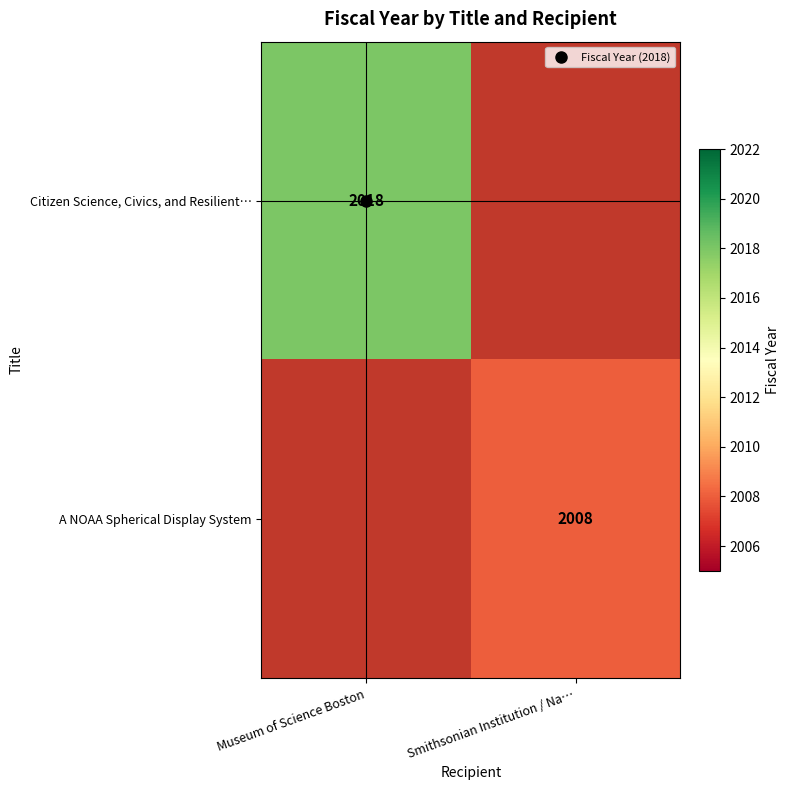

What is the spread (max minus min) of values at Smithsonian Institution / Na…?

2008